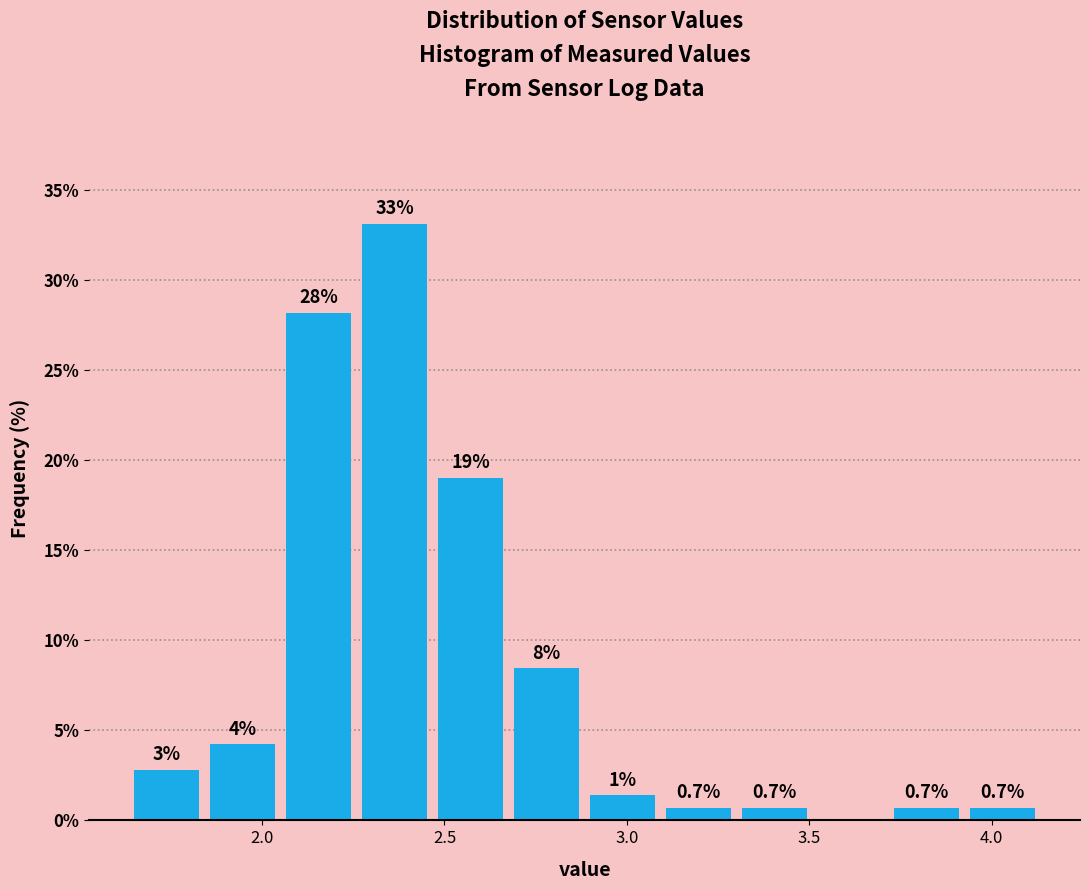

Which range on the x-axis has the tallest bar?

2.30 to 2.50